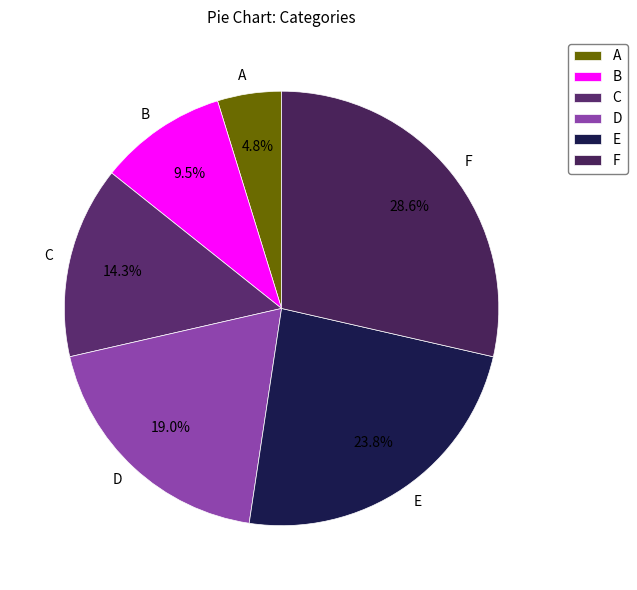

To the nearest percent, what is the difference between the largest and smallest slice percentages?

24%